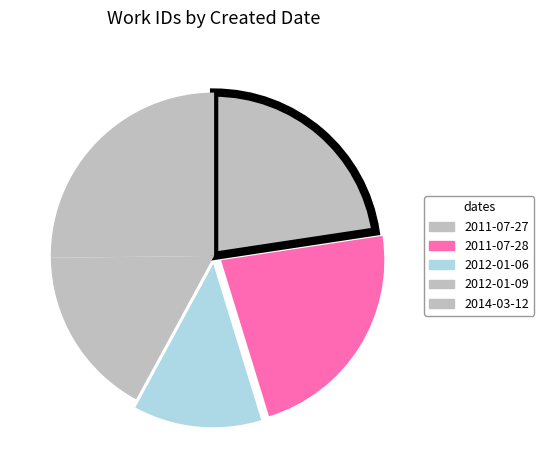

Which category has the smallest portion of the pie?

2012-01-06